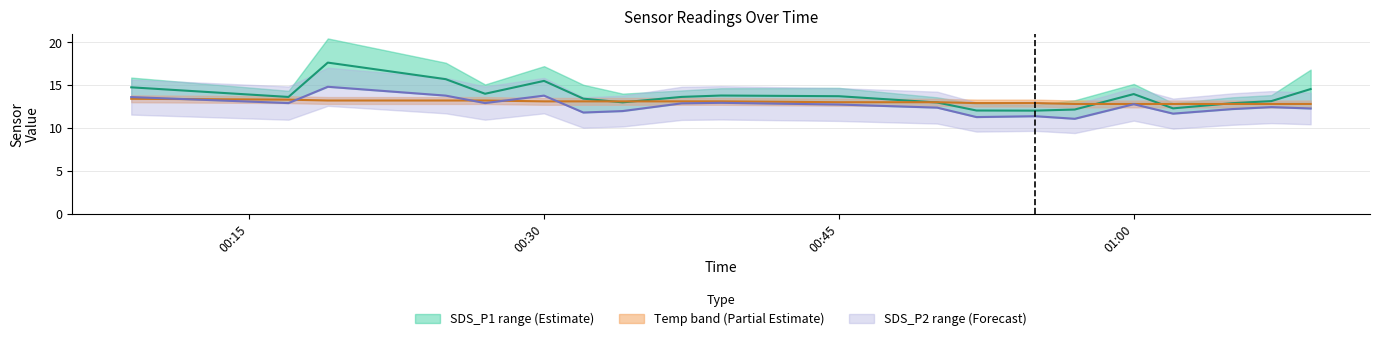

Which series has the widest spread of values?

SDS_P1